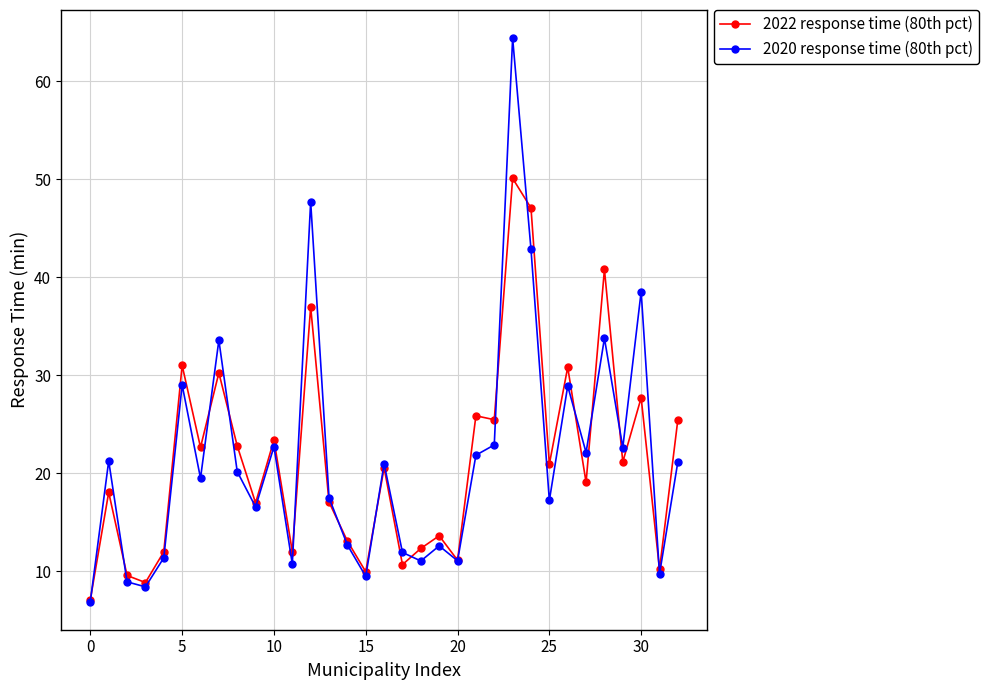

True or false: 2020 response time (80th pct) has more than 1 points higher than both neighbors.

True